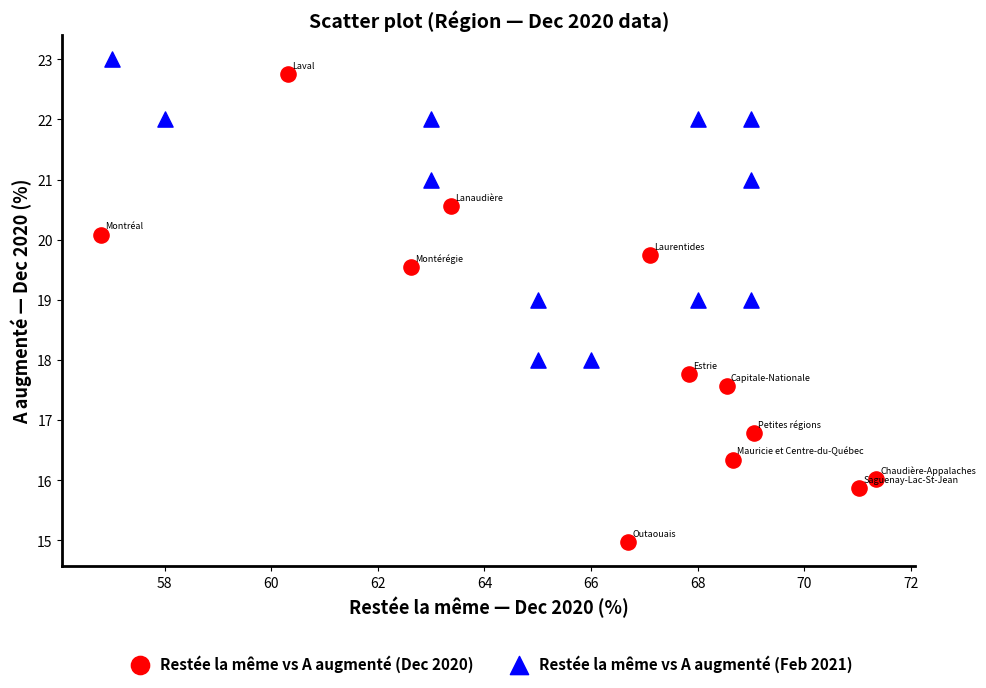

Which series contains the highest Y value?

Restée la même vs A augmenté (Feb 2021)